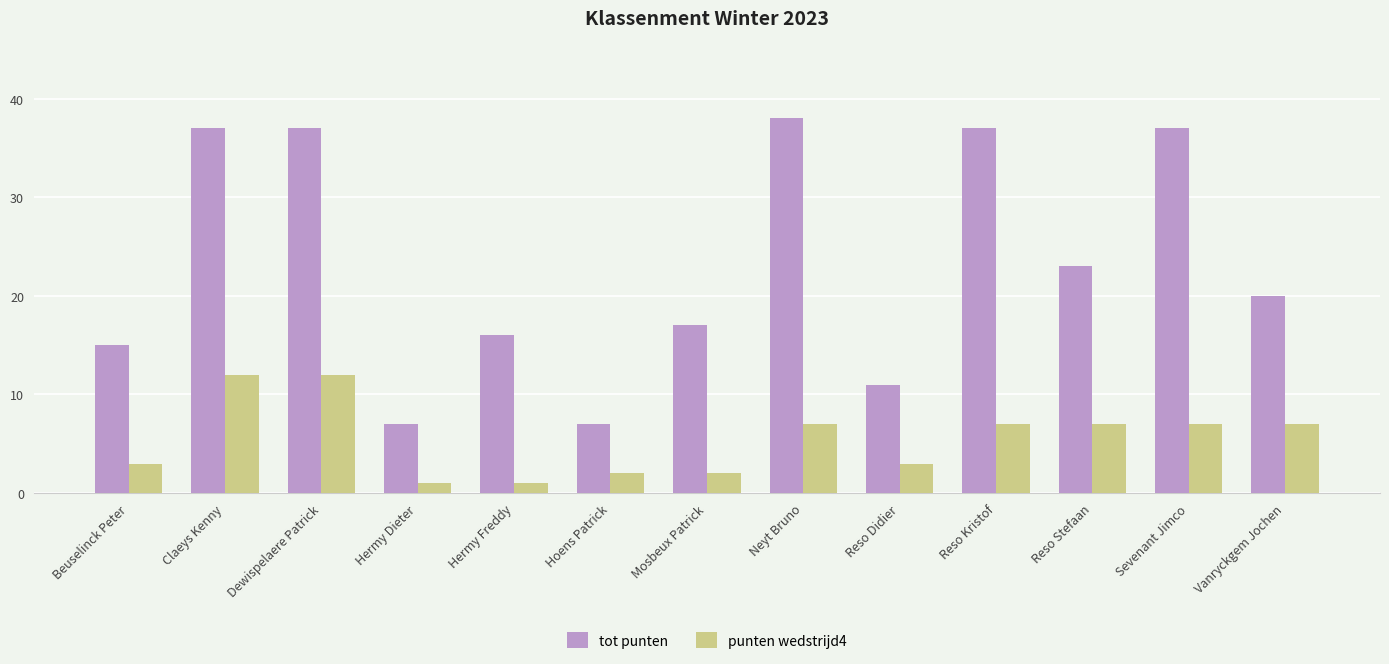

Reading left to right, what are all the values shown in this chart?

tot punten: Beuselinck Peter=15	Claeys Kenny=37	Dewispelaere Patrick=37	Hermy Dieter=7	Hermy Freddy=16	Hoens Patrick=7	Mosbeux Patrick=17	Neyt Bruno=38	Reso Didier=11	Reso Kristof=37	Reso Stefaan=23	Sevenant Jimco=37	Vanryckgem Jochen=20
punten wedstrijd4: Beuselinck Peter=3	Claeys Kenny=12	Dewispelaere Patrick=12	Hermy Dieter=1	Hermy Freddy=1	Hoens Patrick=2	Mosbeux Patrick=2	Neyt Bruno=7	Reso Didier=3	Reso Kristof=7	Reso Stefaan=7	Sevenant Jimco=7	Vanryckgem Jochen=7